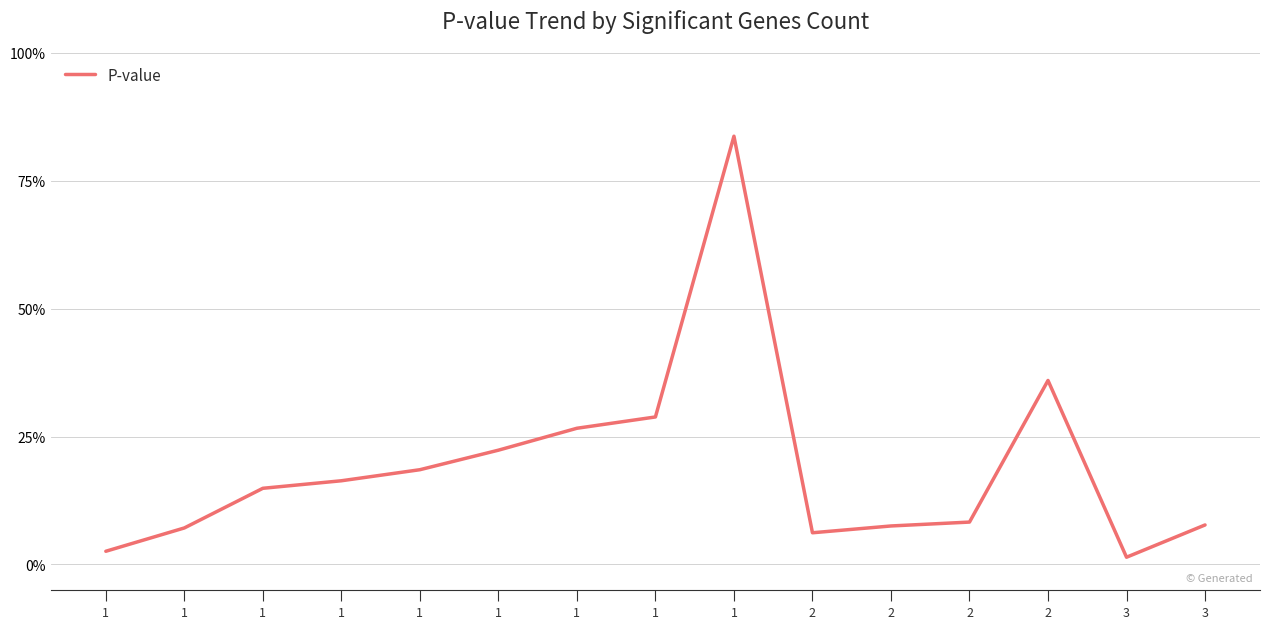

List the labels in order of value, smallest first.

3, 1, 2, 1, 2, 3, 2, 1, 1, 1, 1, 1, 1, 2, 1